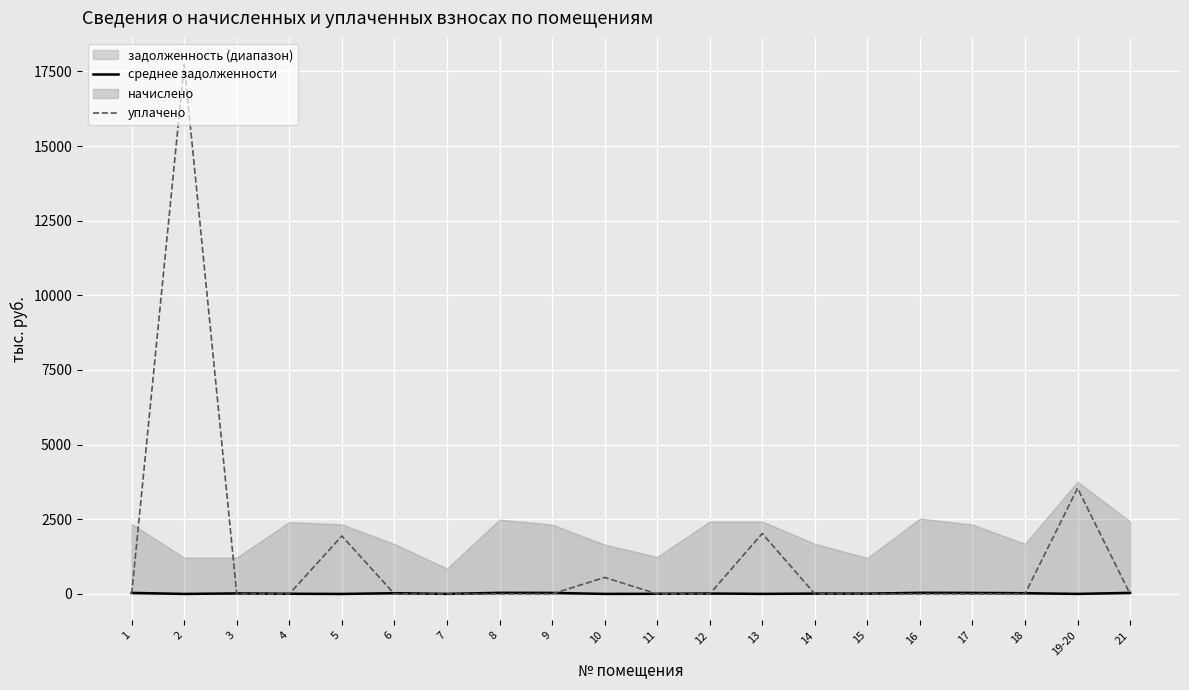

What is the maximum value for уплачено?

17736.0